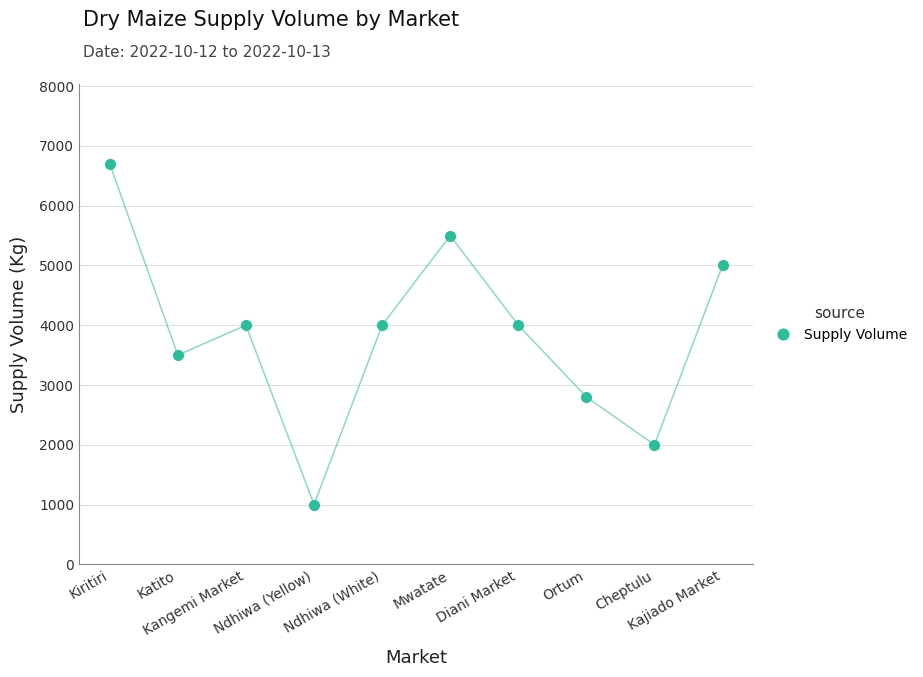

What is the change in value from Kiritiri to Diani Market?

-2700